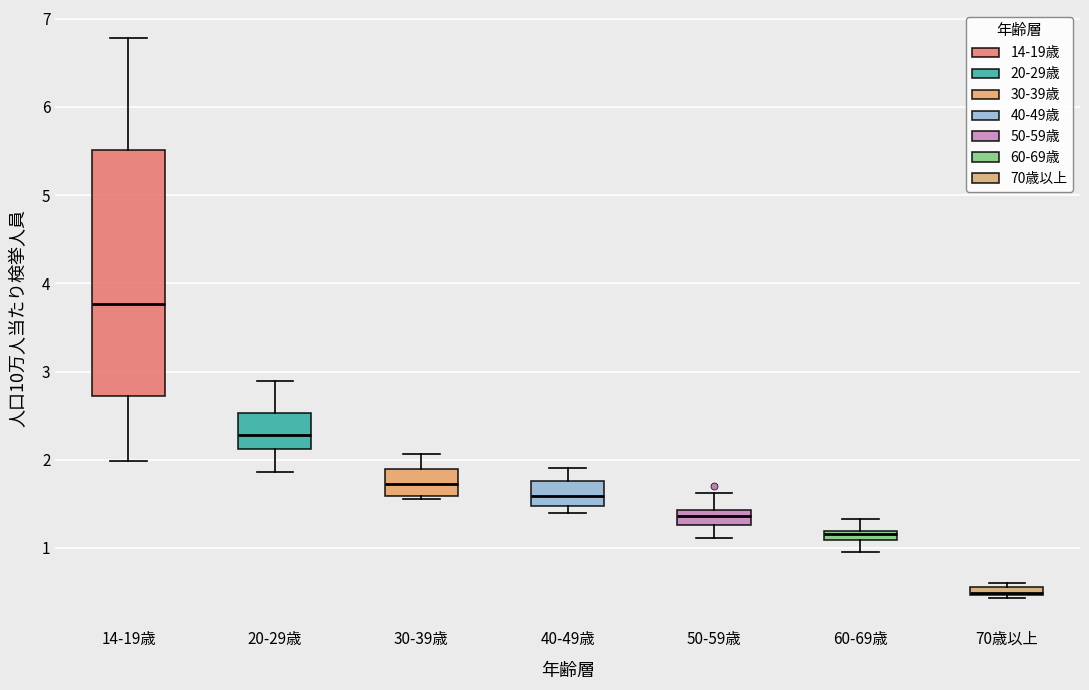

Which box has the highest median line?

14-19歳